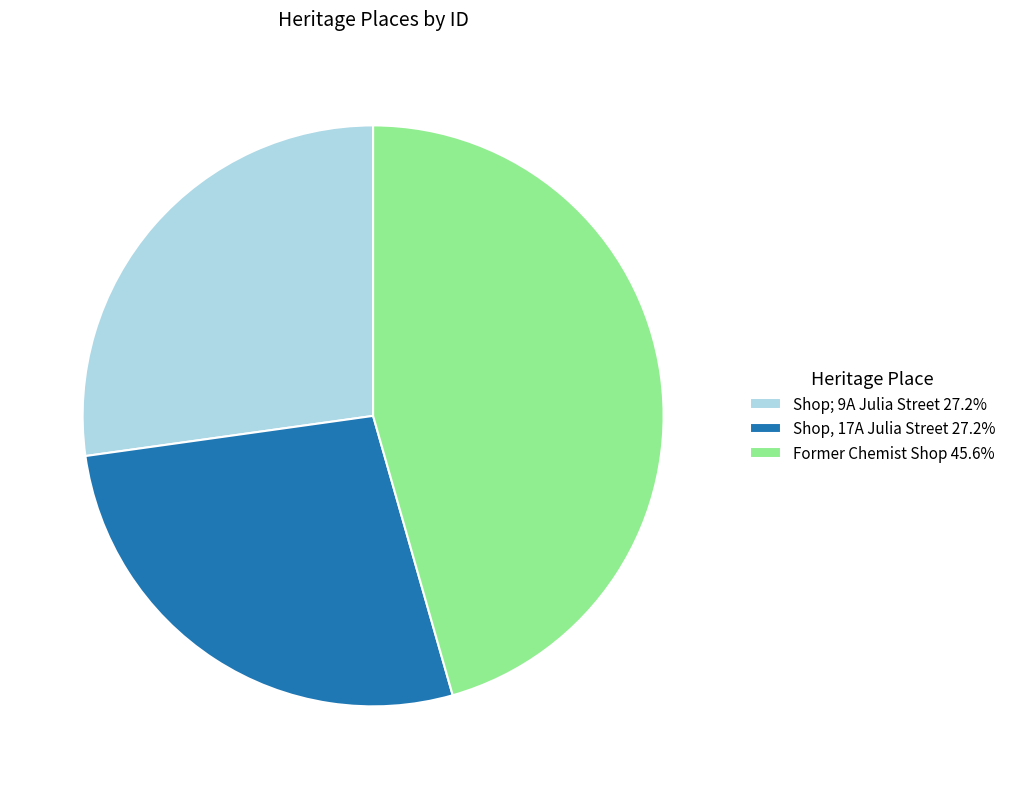

Is there any slice that represents more than half of the pie?

No